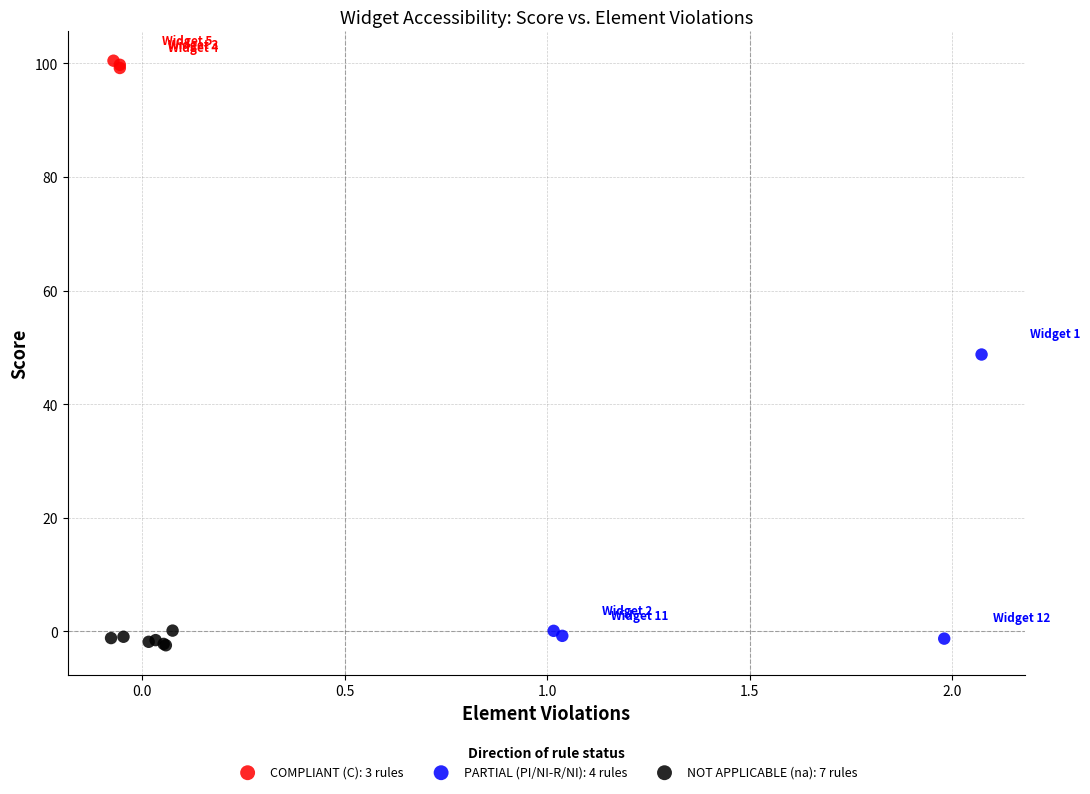

What are all the series names shown in the legend?

COMPLIANT (C): 3 rules, PARTIAL (PI/NI-R/NI): 4 rules, NOT APPLICABLE (na): 7 rules